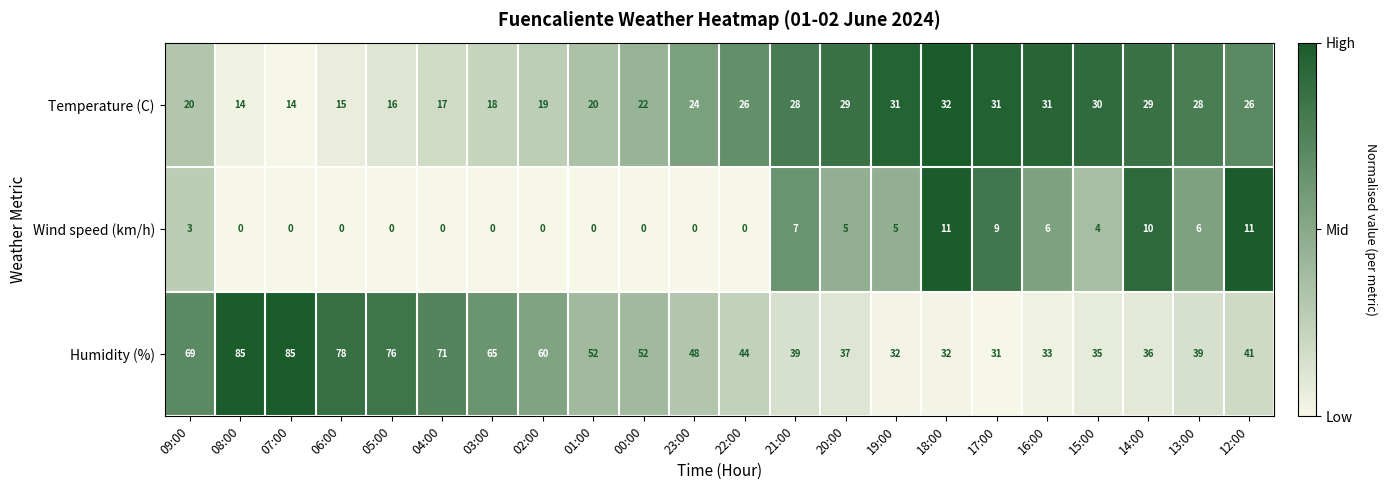

Which series has the largest total across all categories?

Humidity (%)